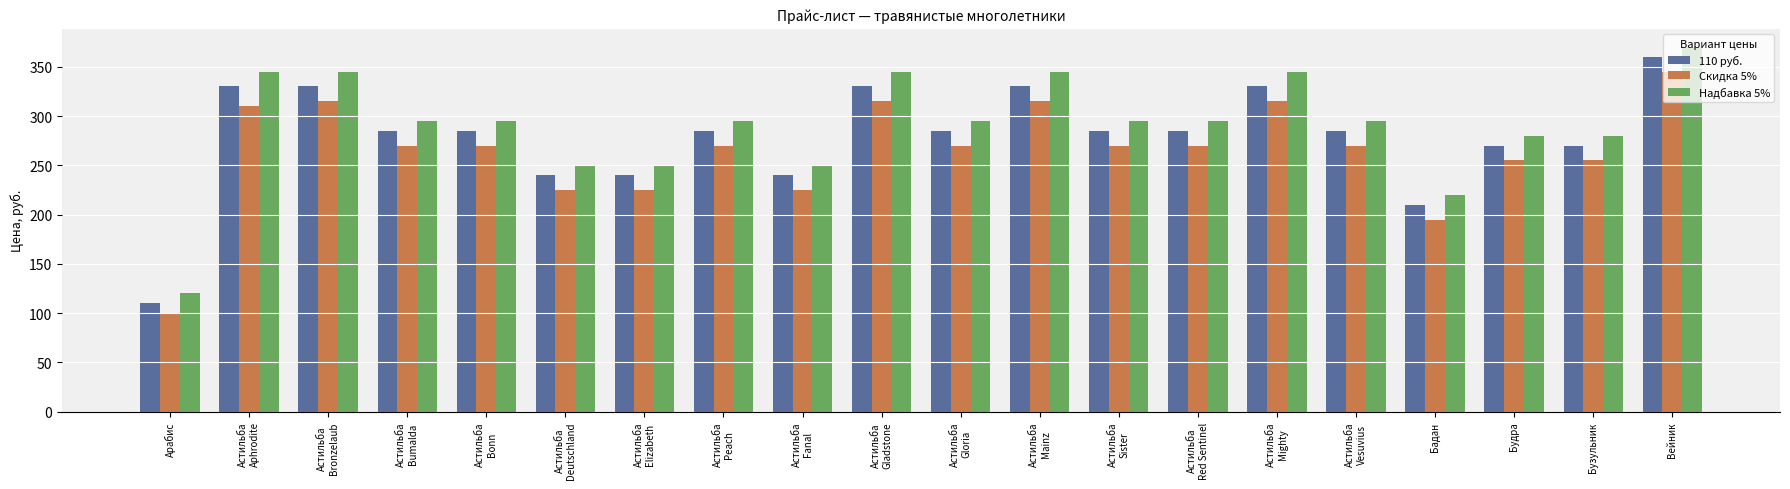

Where does the Скидка 5% series first go above 270?

Астильба
Aphrodite